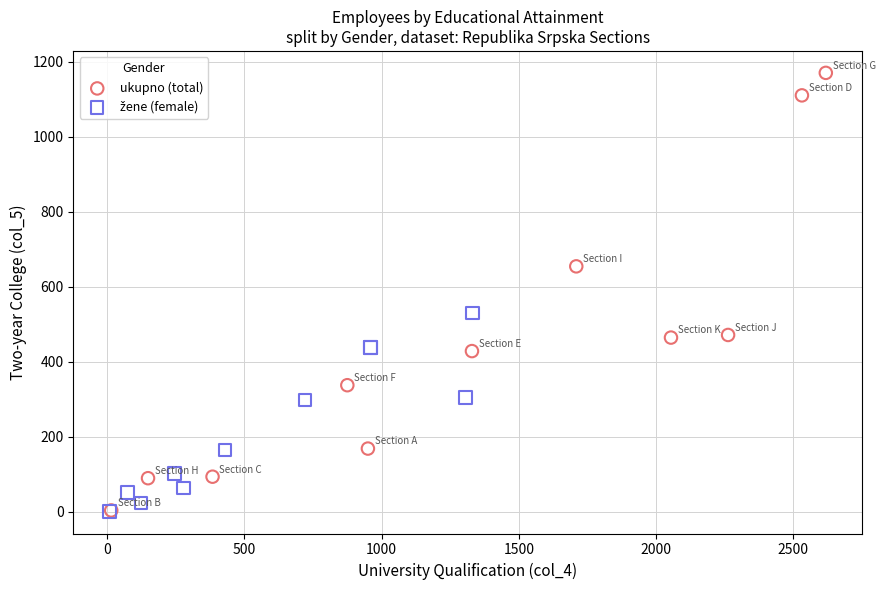

Which series reaches the maximum Y coordinate?

ukupno (total)